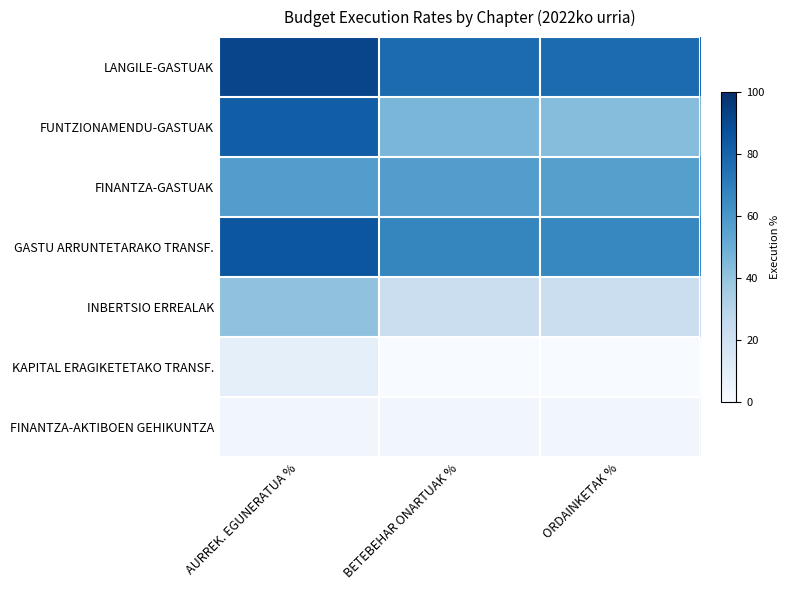

Between BETEBEHAR ONARTUAK % and AURREK. EGUNERATUA %, which is larger?

AURREK. EGUNERATUA %